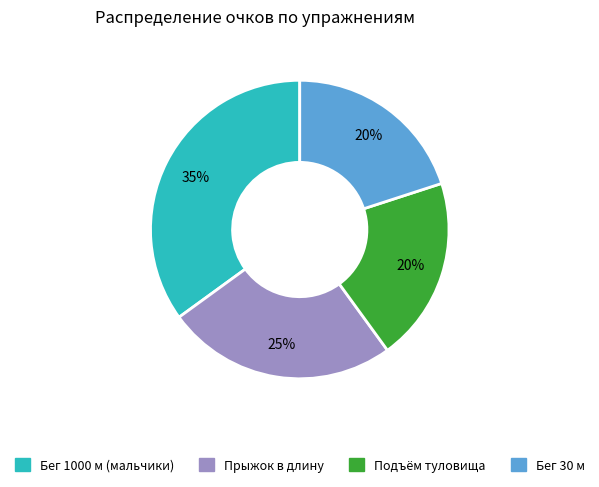

Is there a majority slice in this chart?

No